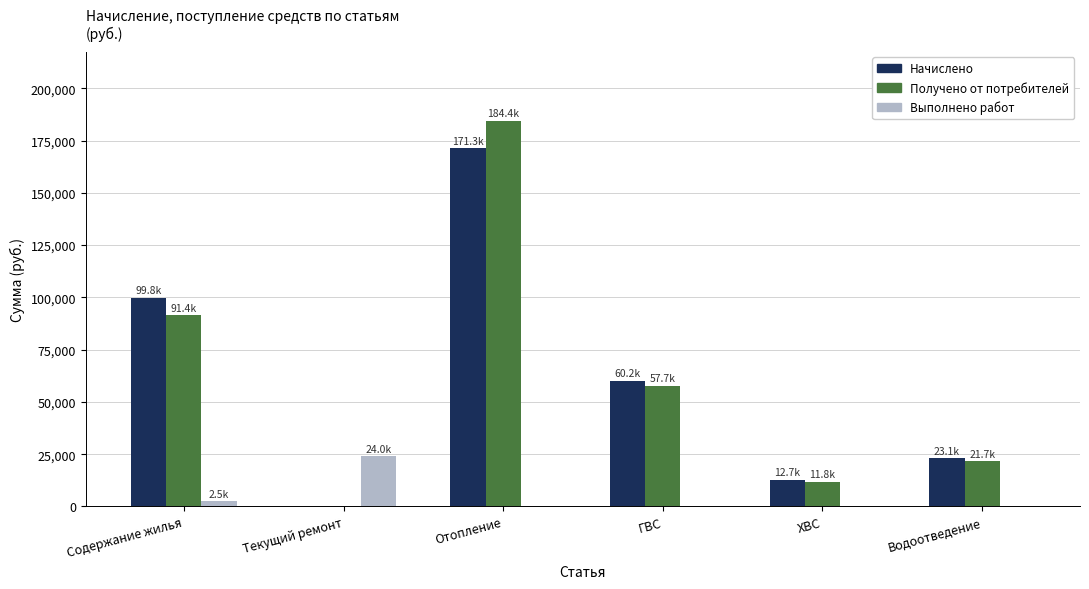

Reading right to left, extract all data points from this chart.

Начислено: Водоотведение=23150.0	ХВС=12677.1	ГВС=60155.0	Отопление=171346.0	Текущий ремонт=0.0	Содержание жилья=99783.1
Получено от потребителей: Водоотведение=21657.2	ХВС=11788.3	ГВС=57675.6	Отопление=184379.7	Текущий ремонт=0.0	Содержание жилья=91376.0
Выполнено работ: Водоотведение=0.0	ХВС=0.0	ГВС=0.0	Отопление=0.0	Текущий ремонт=23978.9	Содержание жилья=2455.9